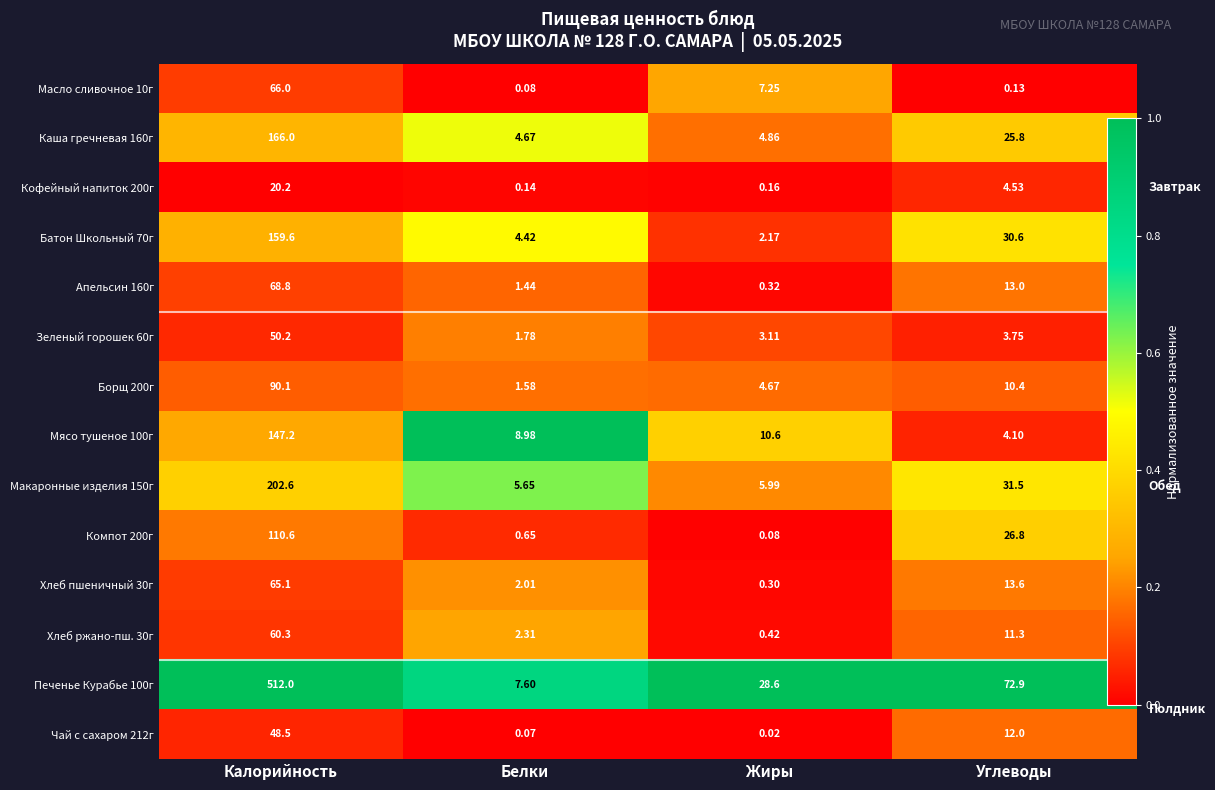

List the labels in order of Зеленый горошек 60г value, smallest first.

Углеводы, Калорийность, Жиры, Белки